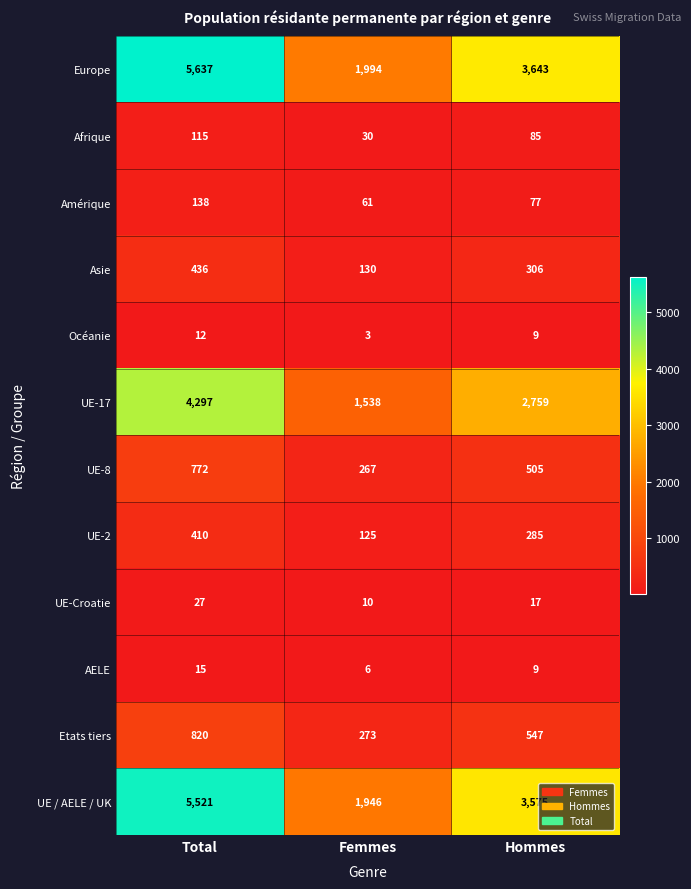

What is the sum of all UE-2 values?

820